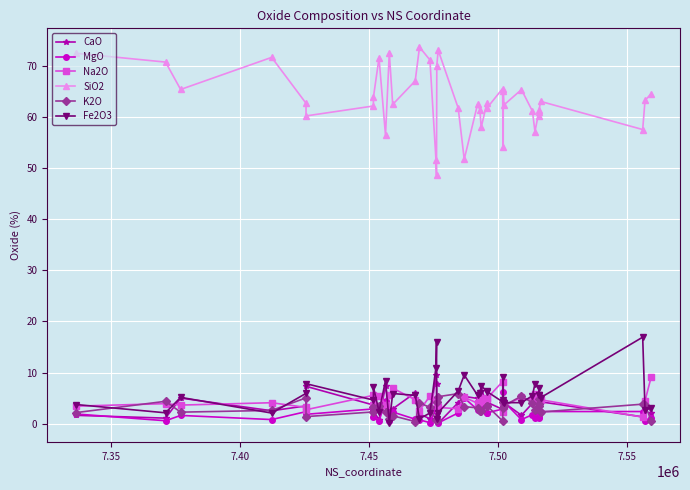

Between which two adjacent categories do MgO and K2O first intersect?

7.50 and 7.55